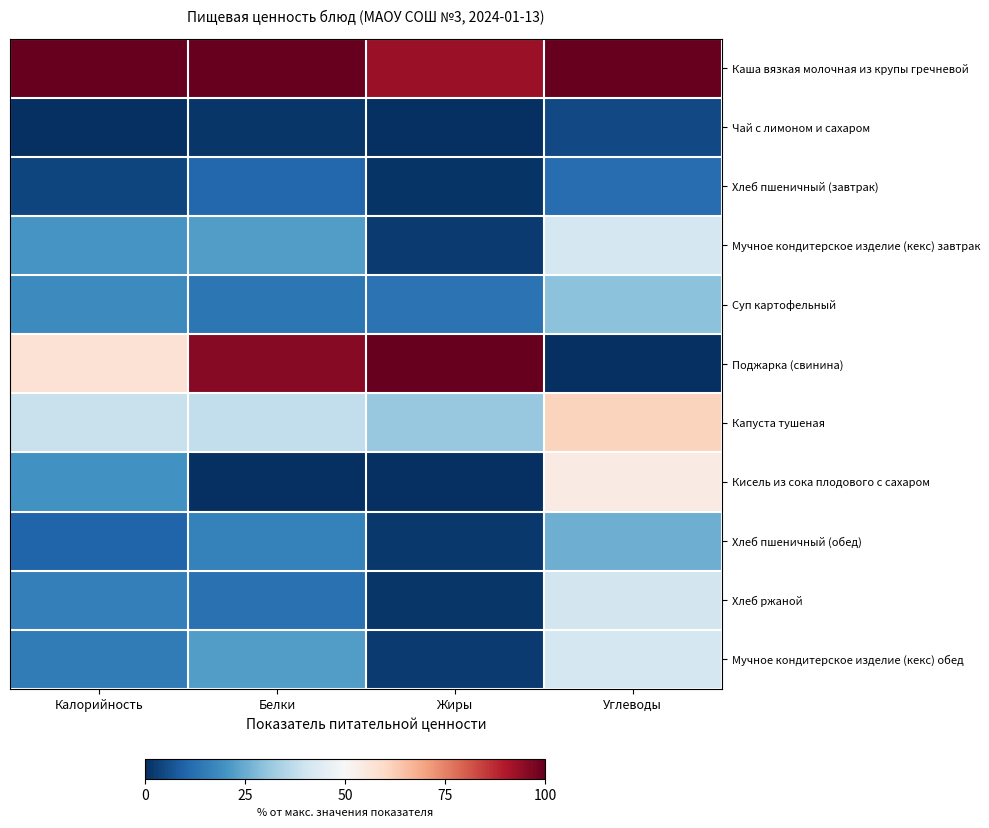

How many data points does each series have?

4